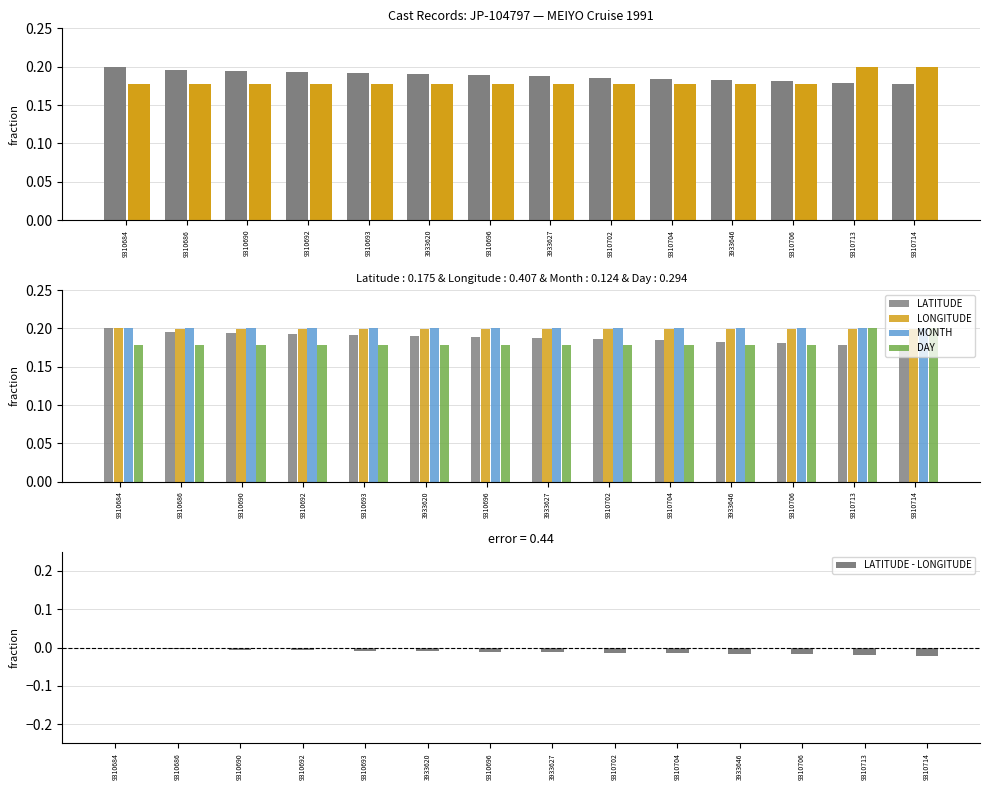

What are all the series names shown in the legend?

LATITUDE, DAY, LONGITUDE, MONTH, LATITUDE - LONGITUDE